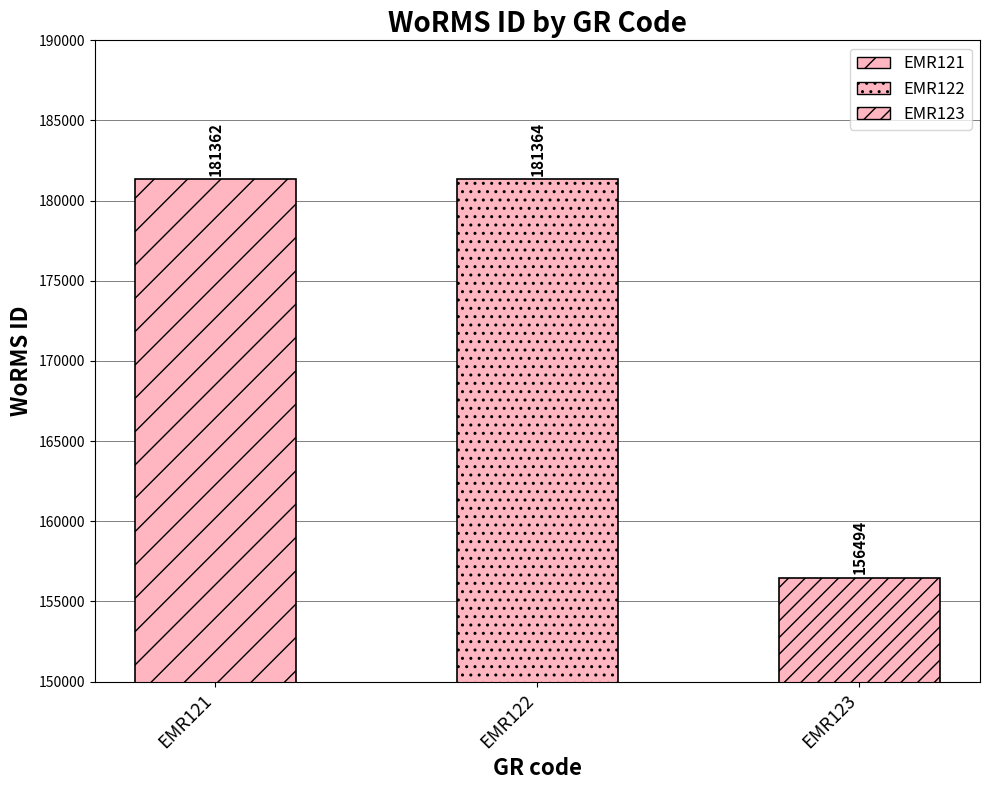

Count the number of categories in the chart.

3